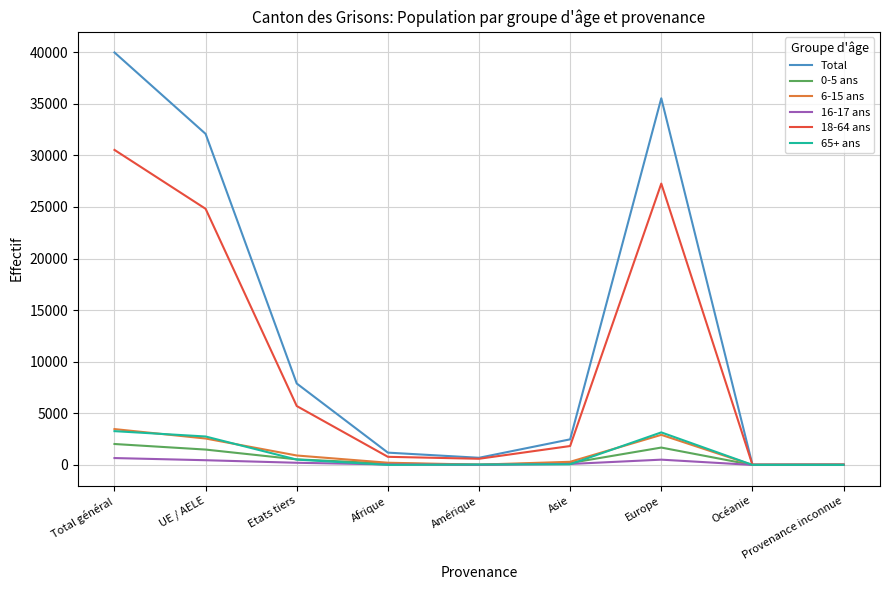

At which category is the sum across all series the highest?

Total général